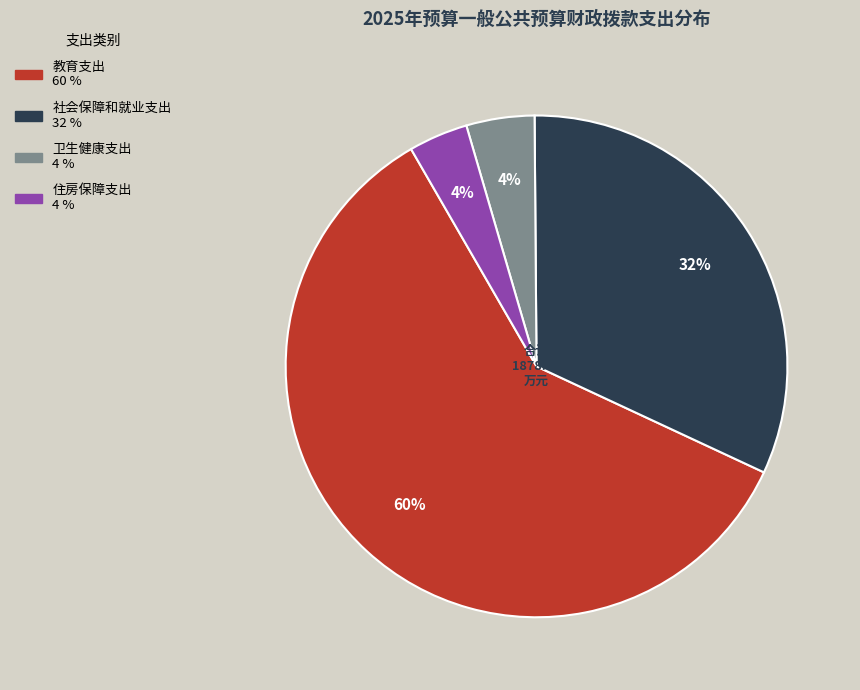

Between 社会保障和就业支出 and 住房保障支出, which is larger?

社会保障和就业支出